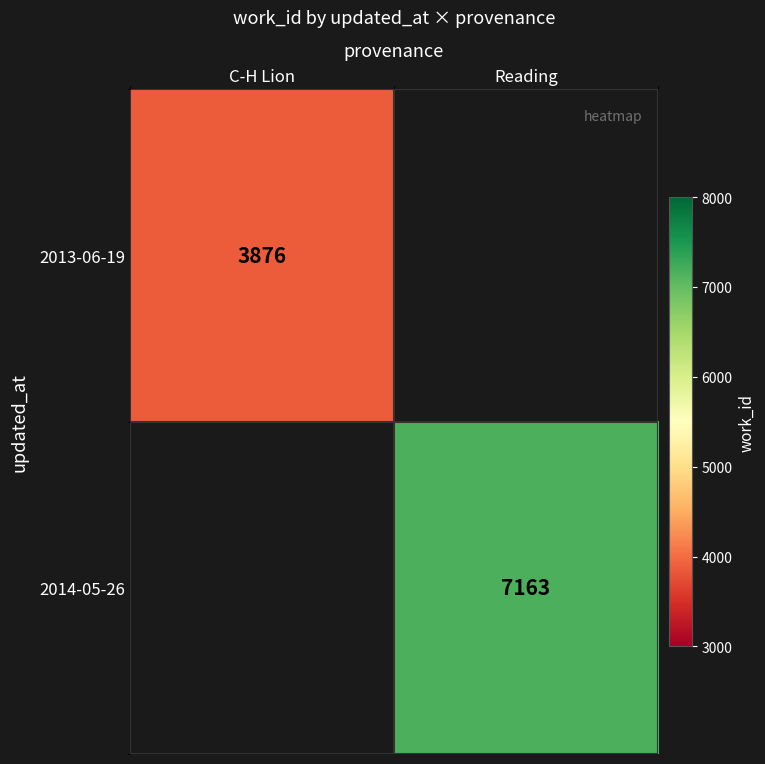

True or false: 2014-05-26 has a value of 7163 at Reading.

True